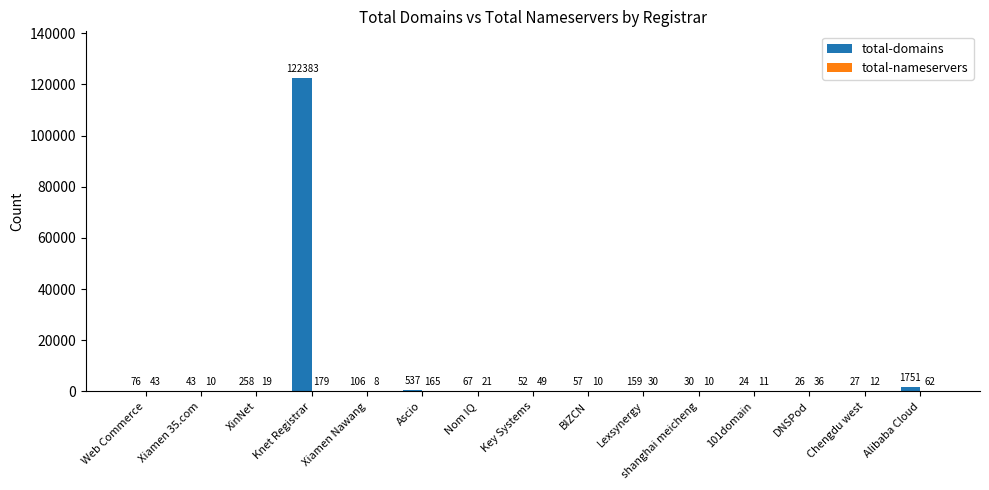

Which label corresponds to the largest value in the chart?

Knet Registrar